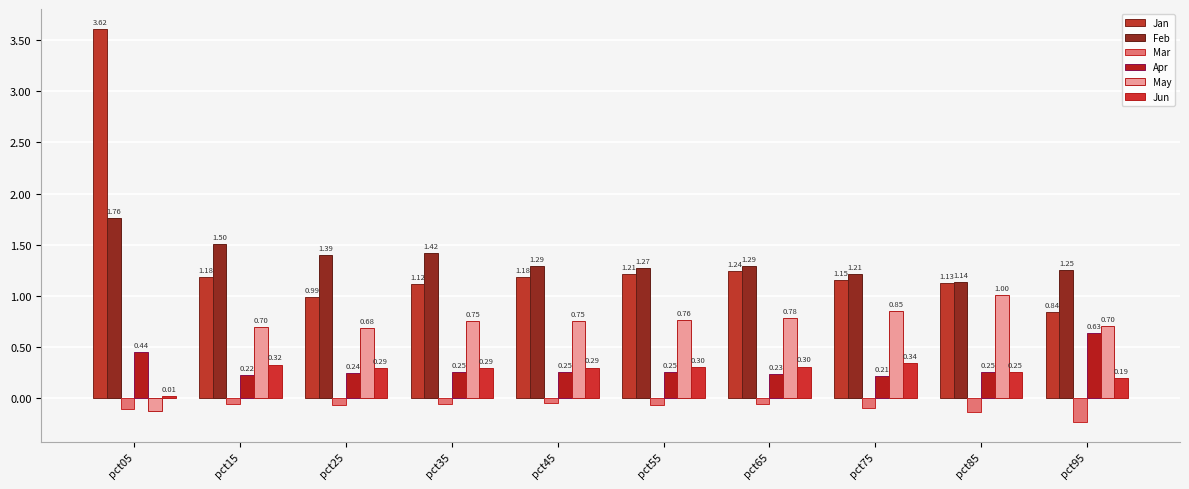

What is the maximum value shown in the chart?

3.6